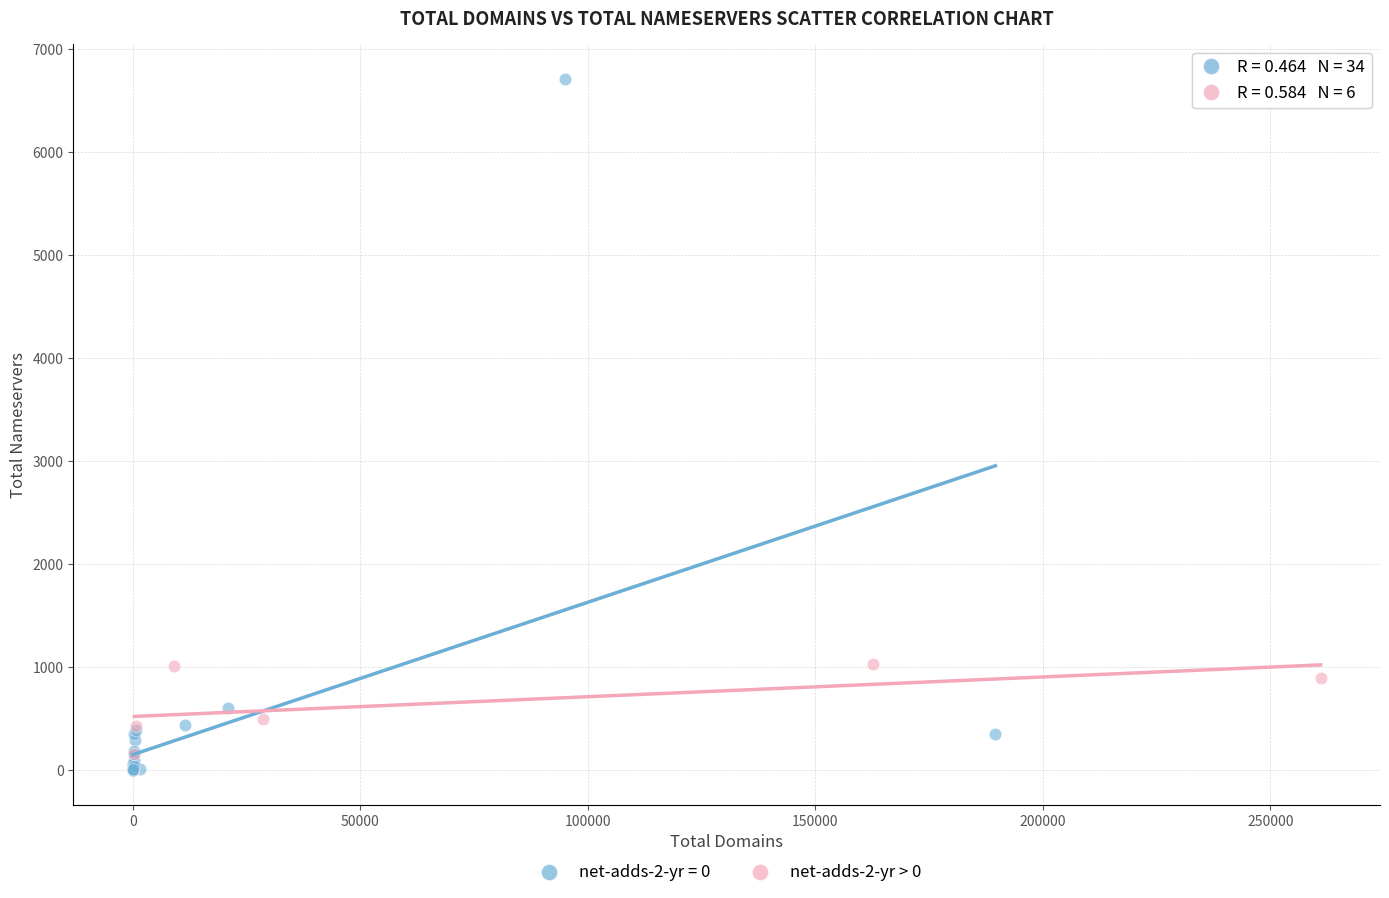

Which series contains the highest Y value?

net-adds-2-yr = 0